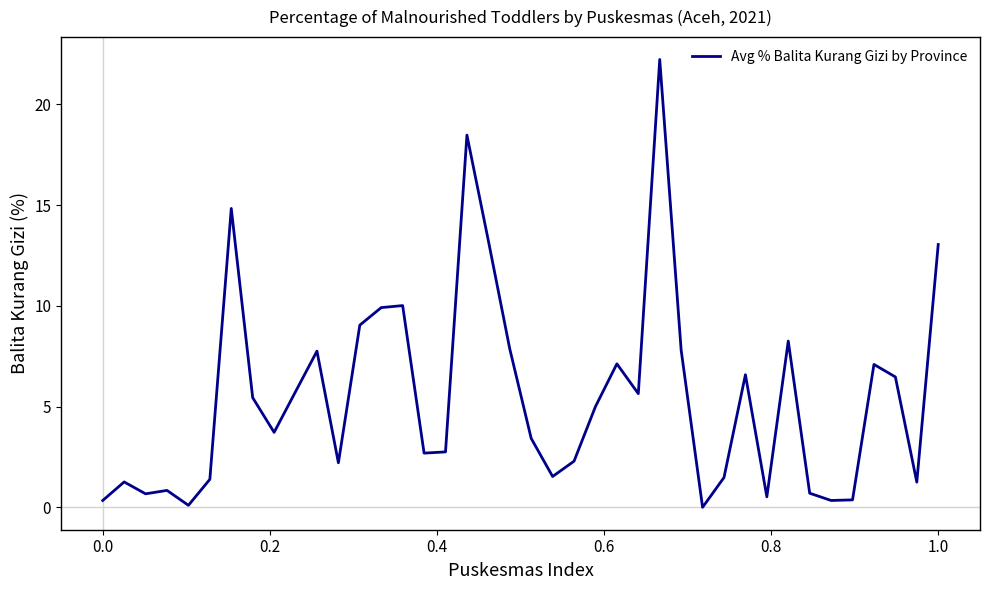

What is the difference between the maximum and minimum values?

22.2